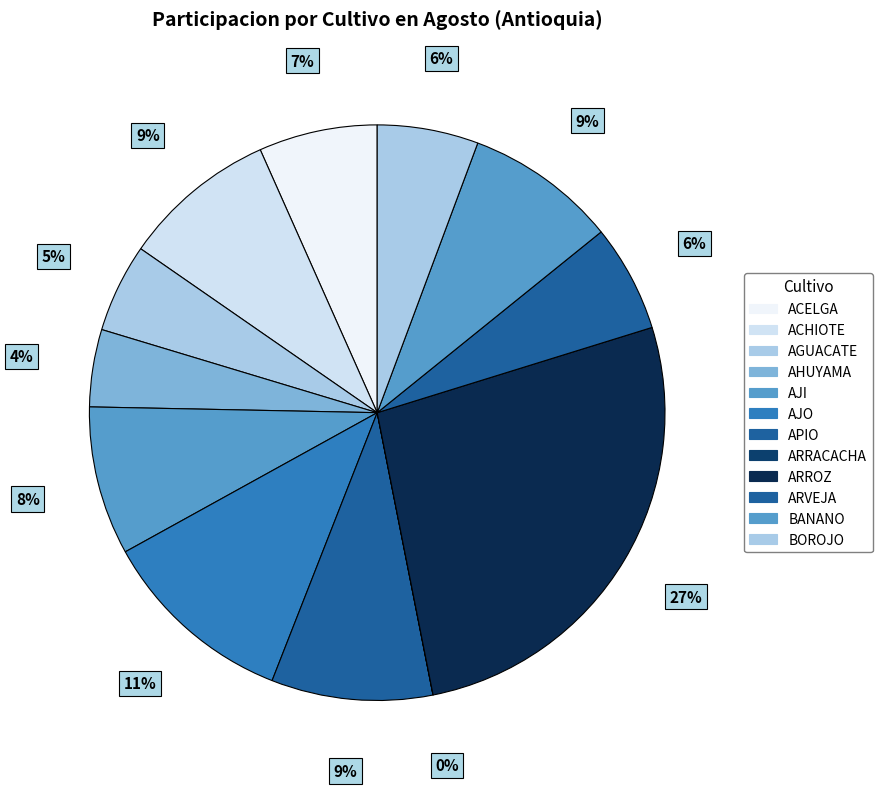

To the nearest percent, what is the difference between the APIO and ARRACACHA slice percentages?

9%